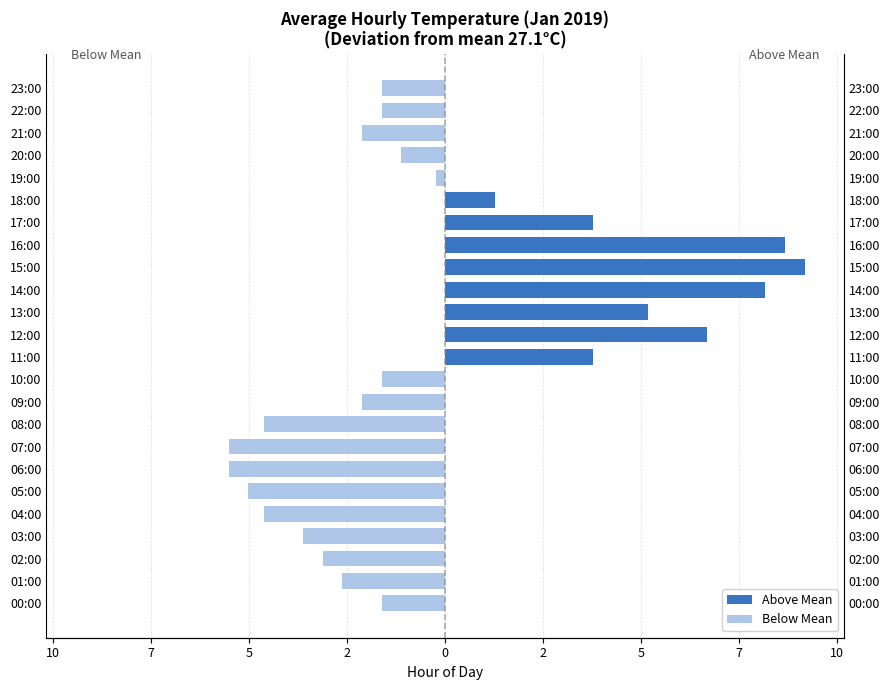

Between 00:00 and 07:00, which series saw the biggest shift?

Below Mean